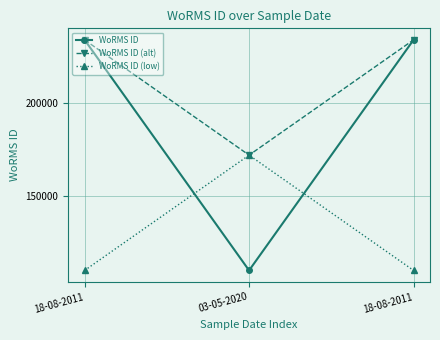

Is this an area chart (filled region under the line)?

No